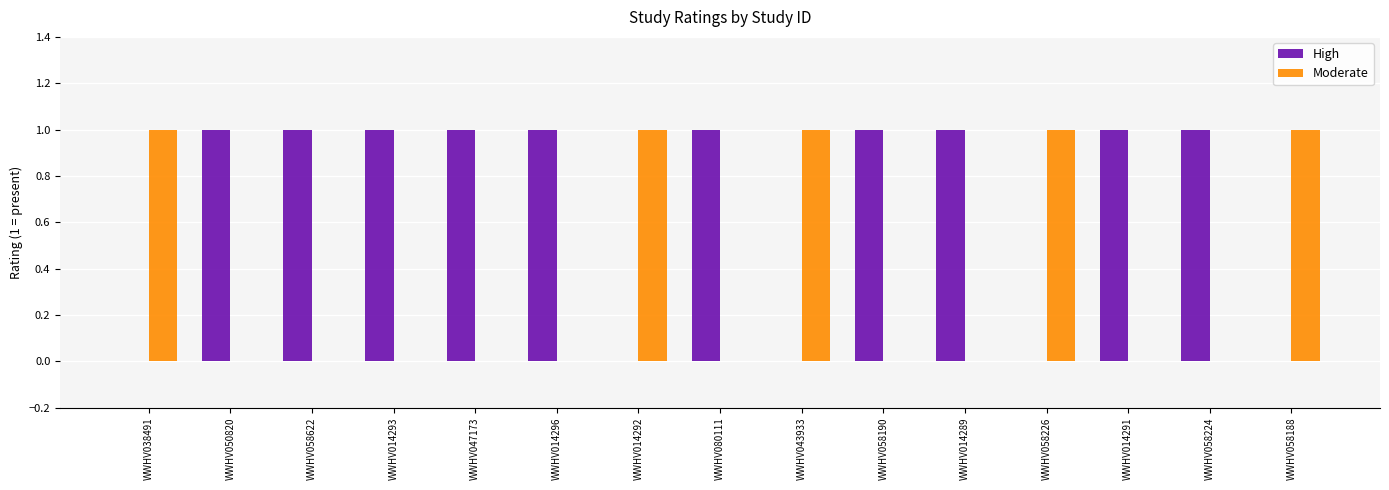

What is the sum of all High values?

10